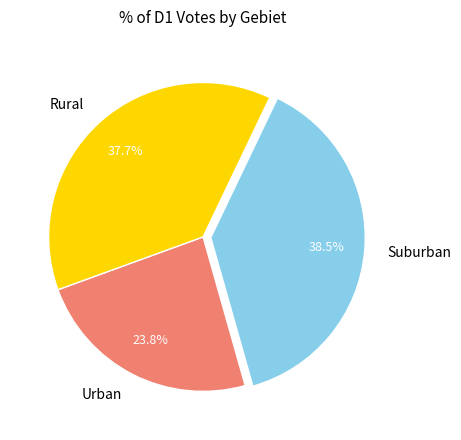

How many slices are in this pie chart?

3